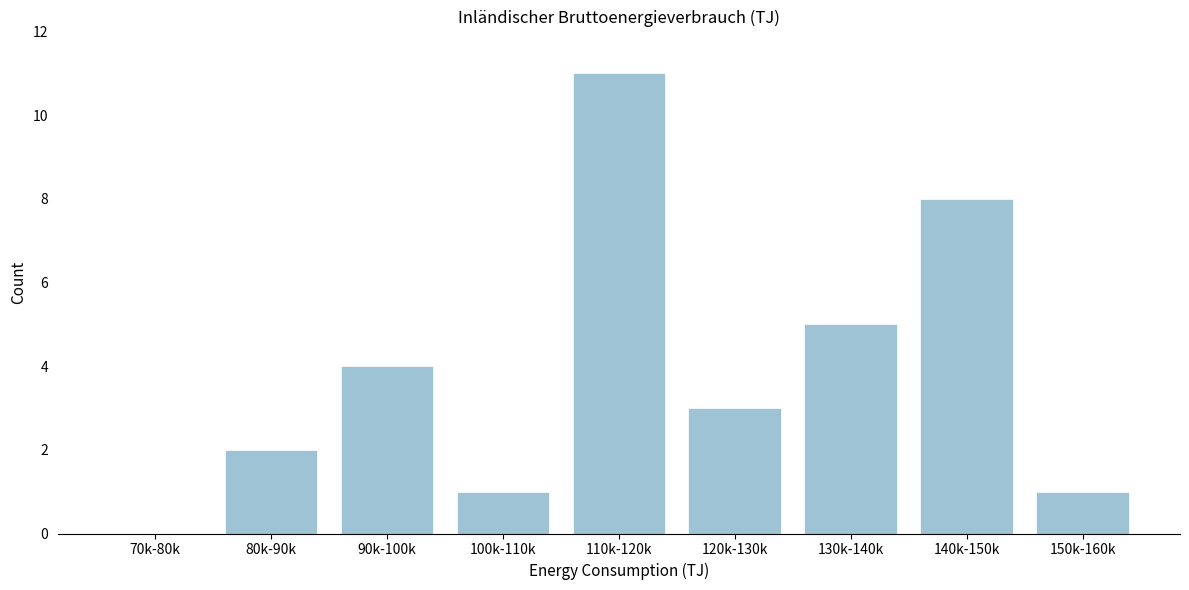

Reading left to right, what are all the values shown in this chart?

70k-80k=0	80k-90k=2	90k-100k=4	100k-110k=1	110k-120k=11	120k-130k=3	130k-140k=5	140k-150k=8	150k-160k=1